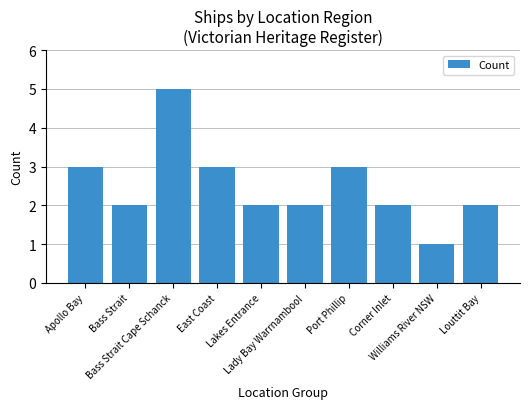

Reading left to right, extract all data points from this chart.

3	2	5	3	2	2	3	2	1	2